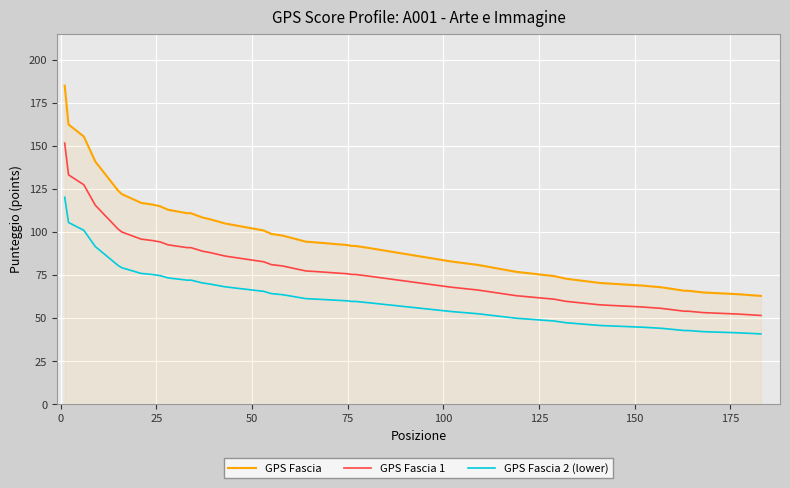

How many distinct data groups are displayed?

3